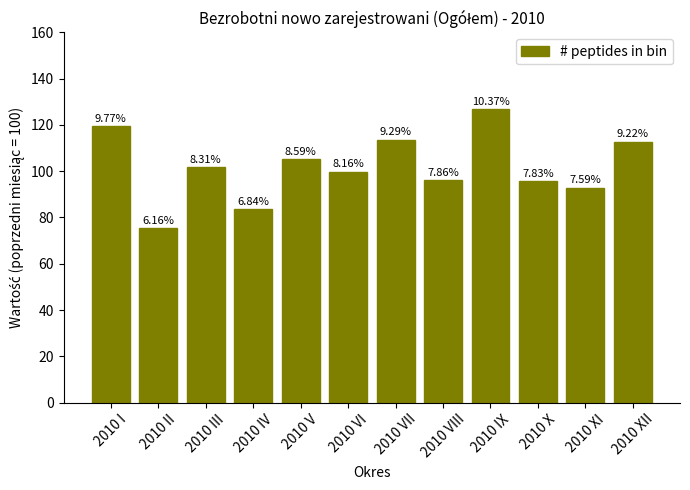

Which category has the highest value across all series?

2010 IX